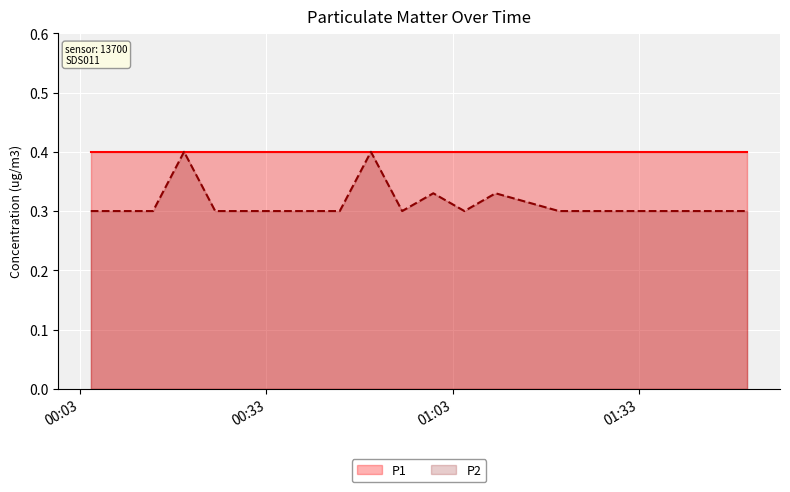

List the series in order of their overall mean, lowest first.

P2, P1